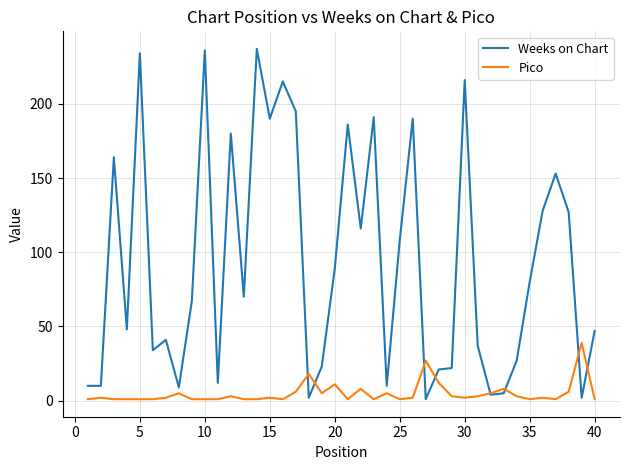

What is the sum of all Weeks on Chart values?

3737